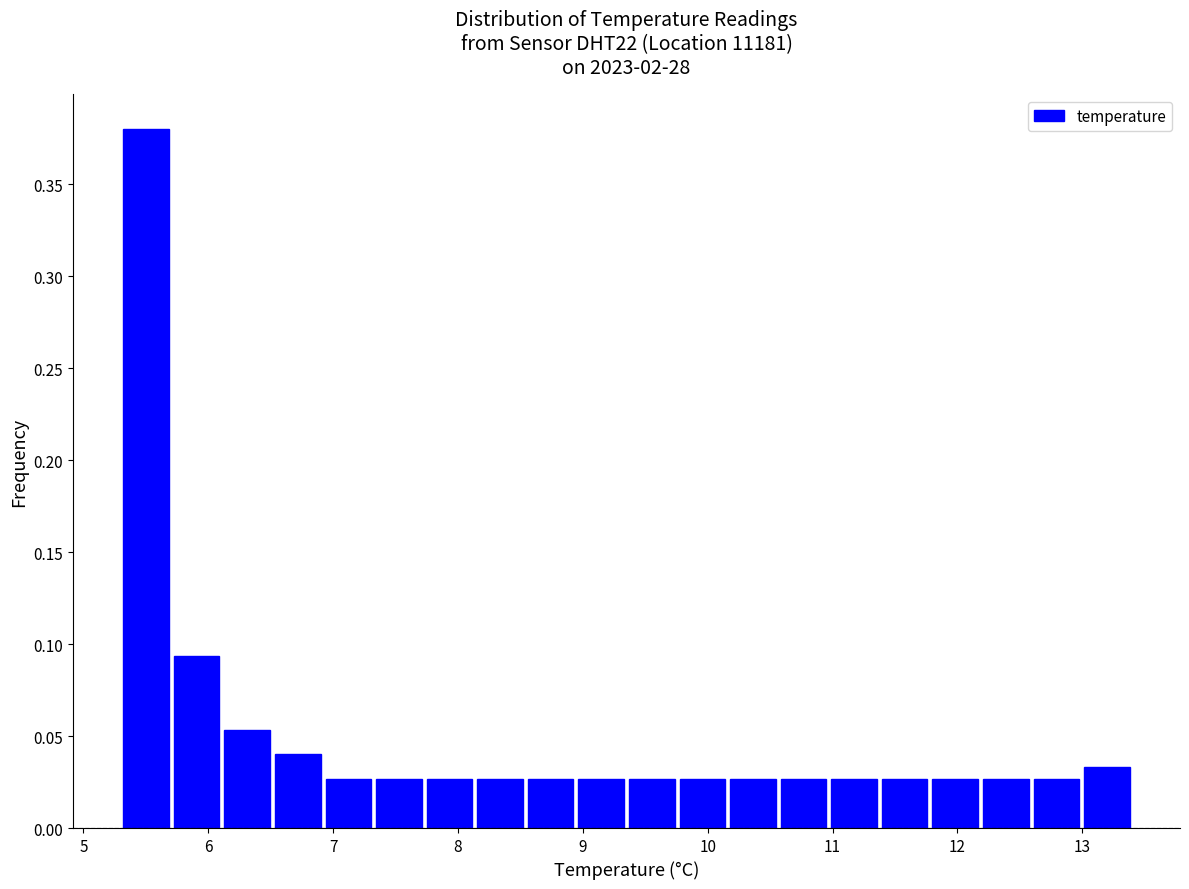

Which range on the x-axis has the tallest bar?

5.3 to 5.7